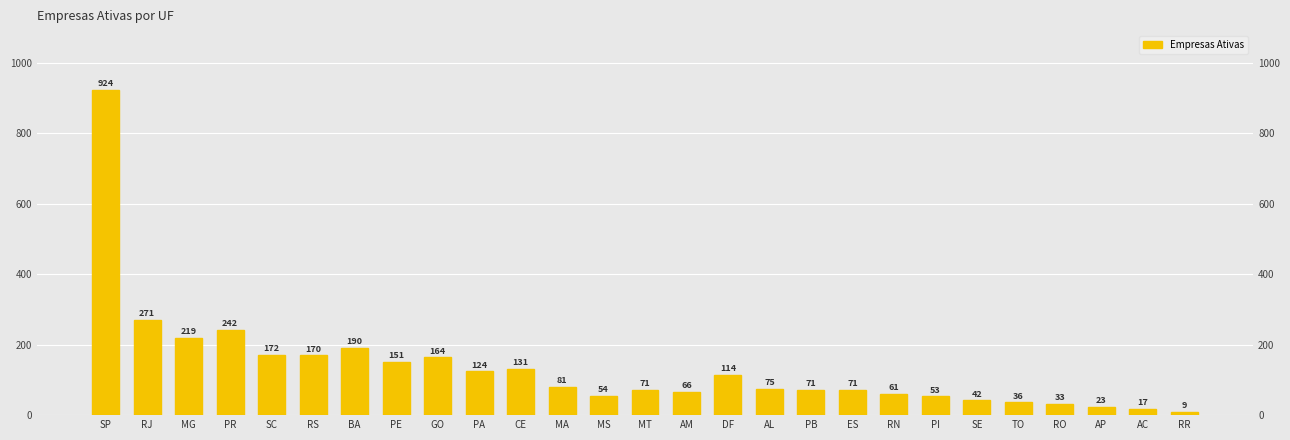

Between RJ and ES, which is larger?

RJ